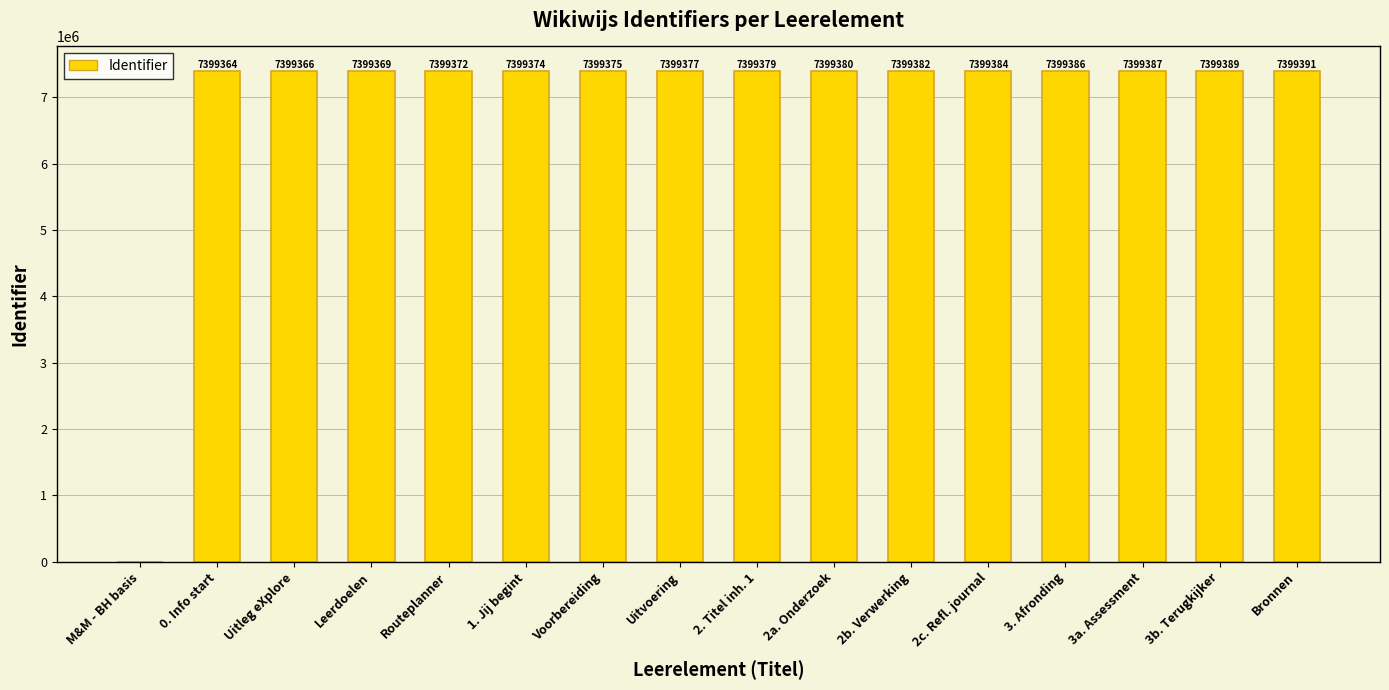

At which category does the chart reach its peak across all series?

Bronnen